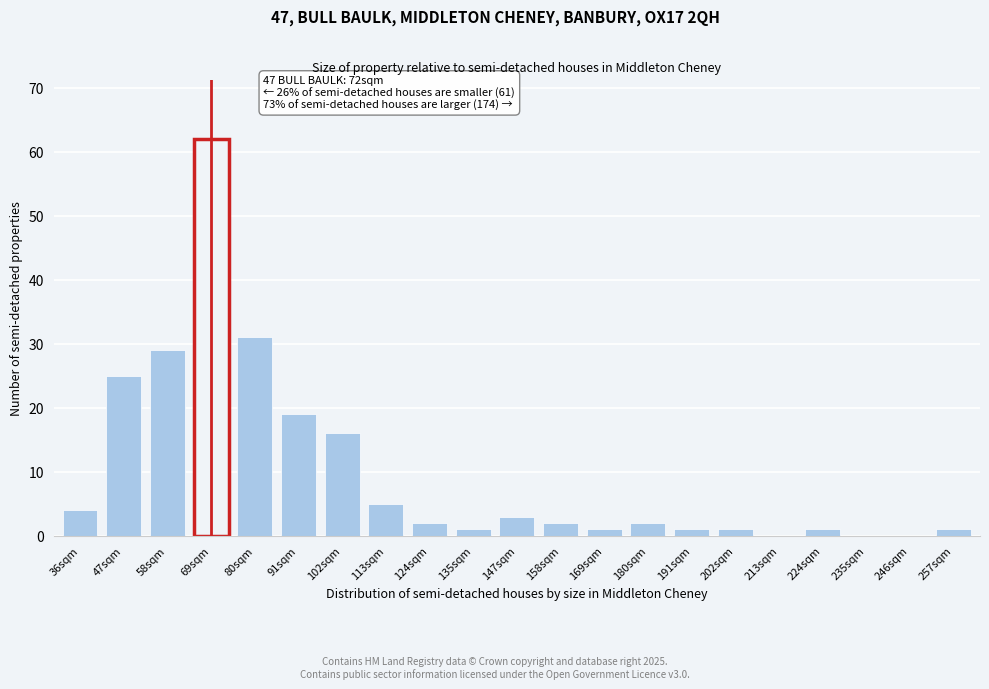

Reading left to right, list all the values displayed in this chart.

36sqm=4	47sqm=25	58sqm=29	69sqm=62	80sqm=31	91sqm=19	102sqm=16	113sqm=5	124sqm=2	135sqm=1	147sqm=3	158sqm=2	169sqm=1	180sqm=2	191sqm=1	202sqm=1	213sqm=0	224sqm=1	235sqm=0	246sqm=0	257sqm=1